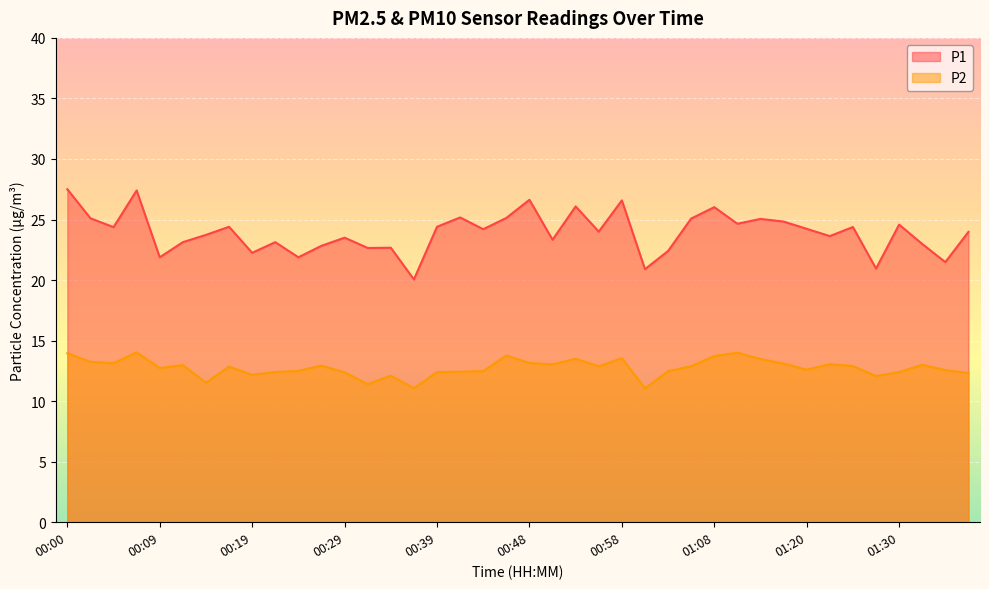

True or false: P1 and P2 cross at least once.

False